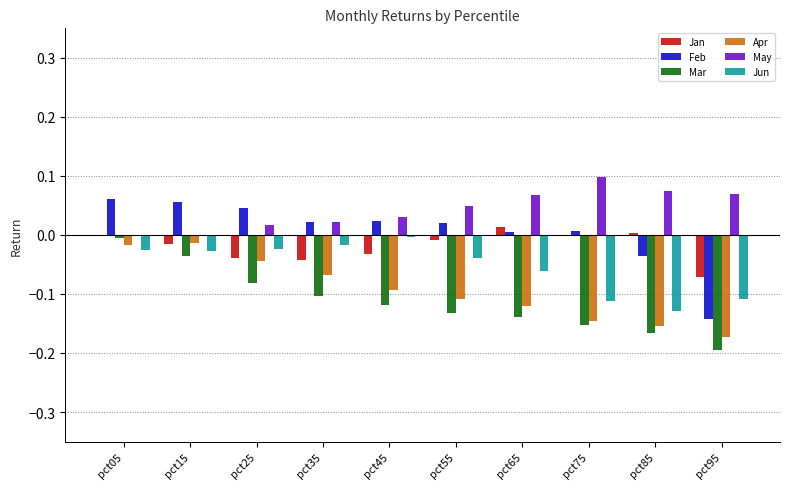

At which label does Mar reach its peak?

pct05